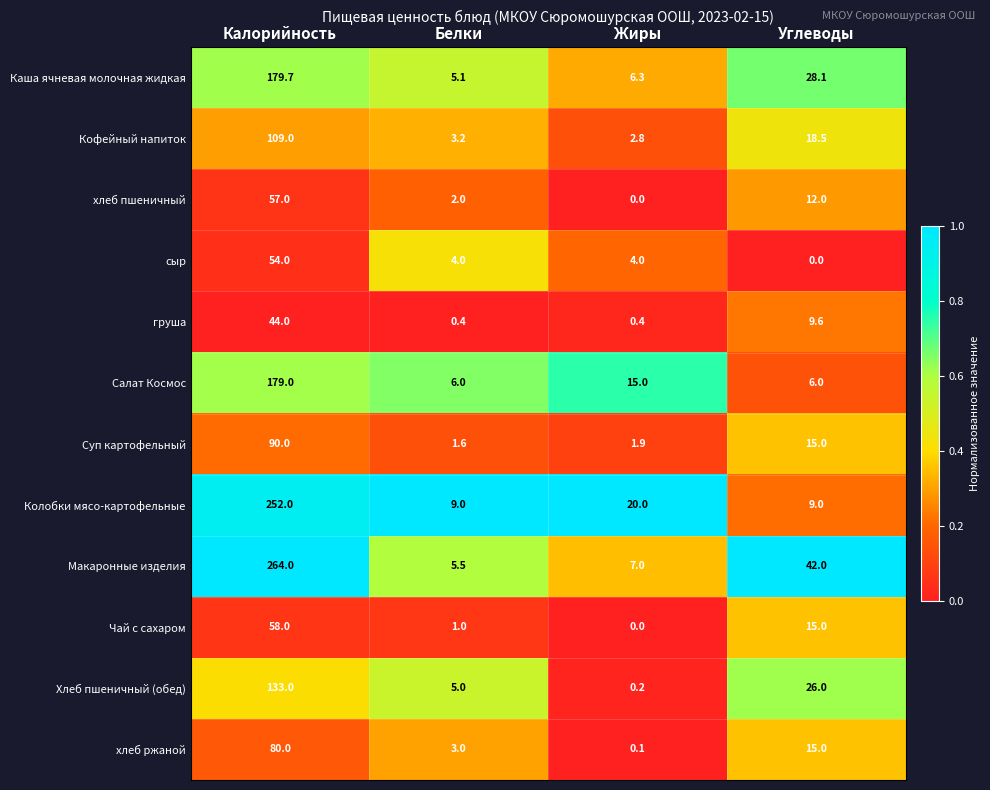

Is it true that Колобки мясо-картофельные equals 68.0 at Калорийность?

False